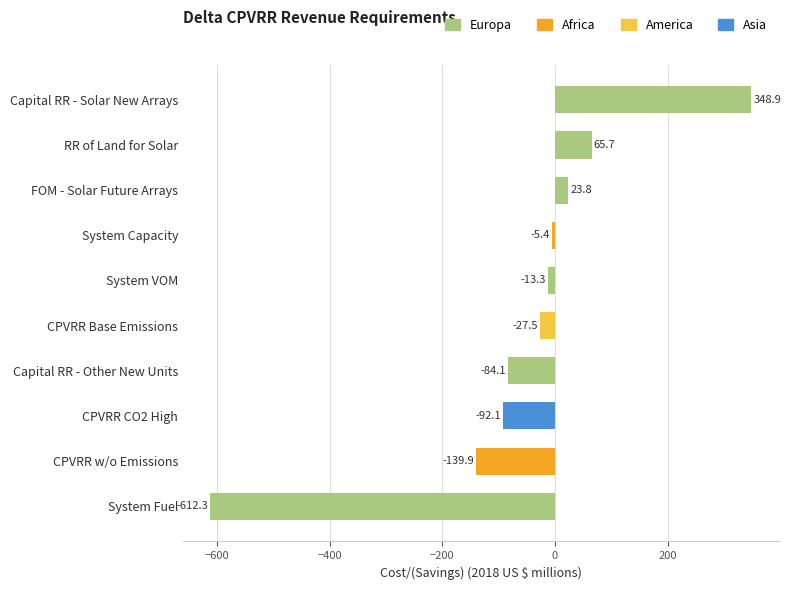

What is the difference between the maximum and minimum values?

961.3